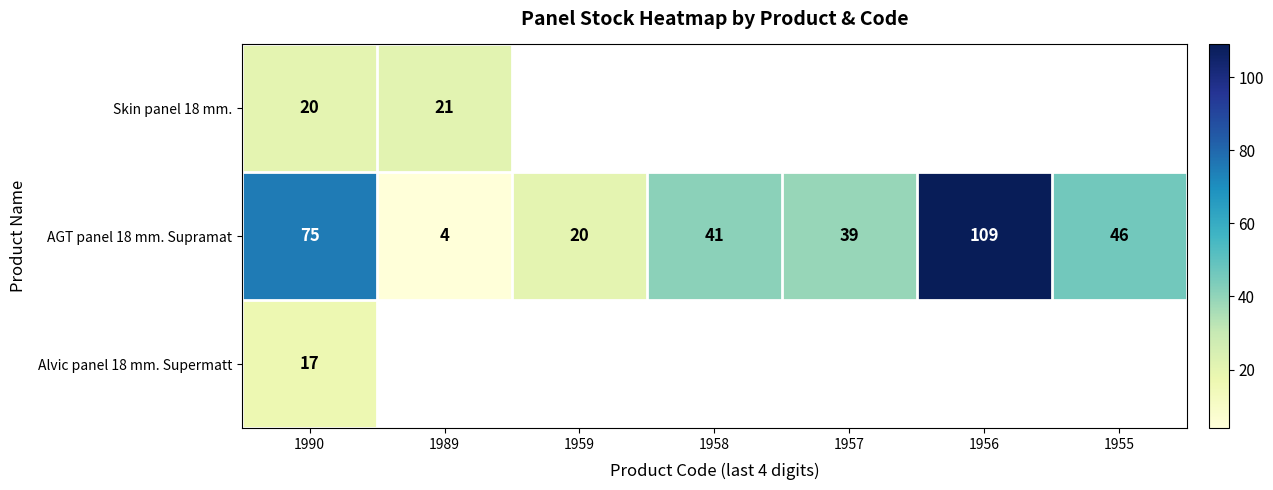

What value does the AGT panel 18 mm. Supramat series have at 1958, to the nearest 10?

40